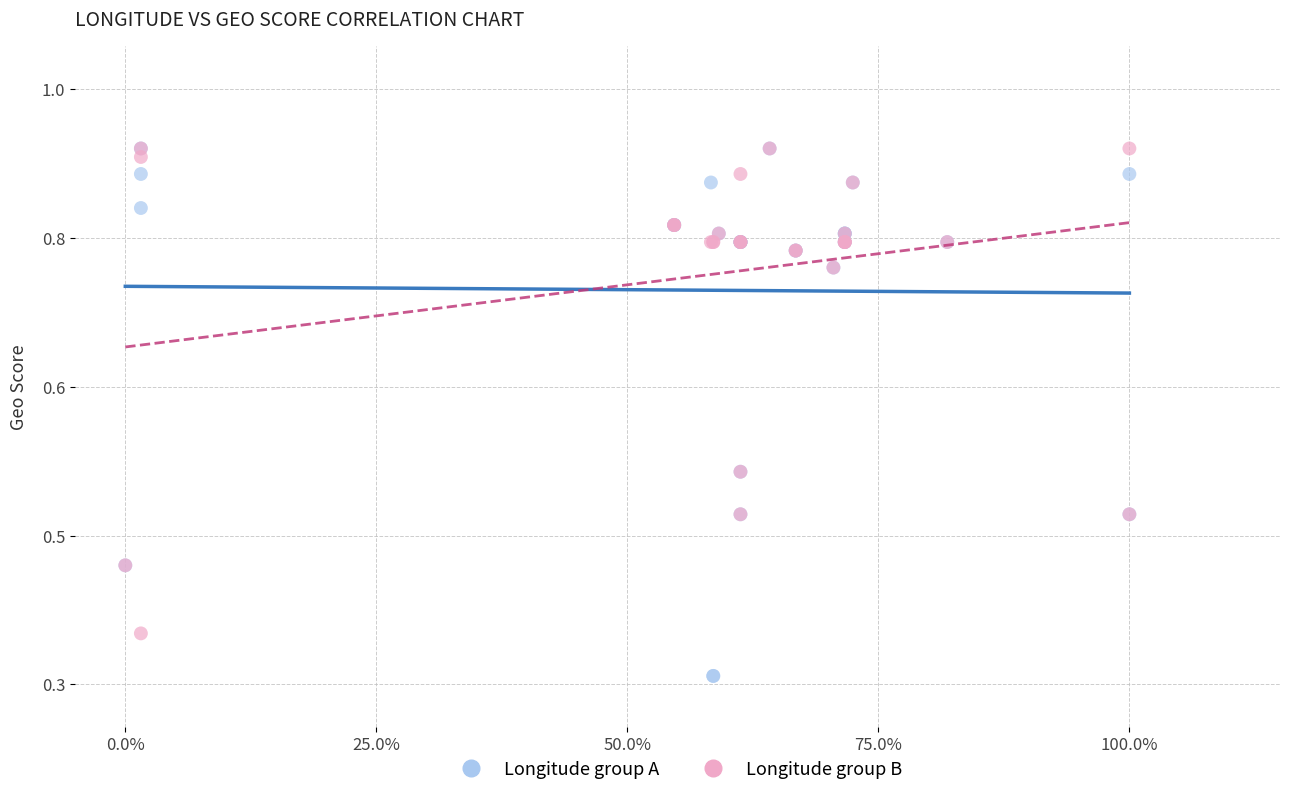

Which series has the widest spread of Y values?

Longitude group A